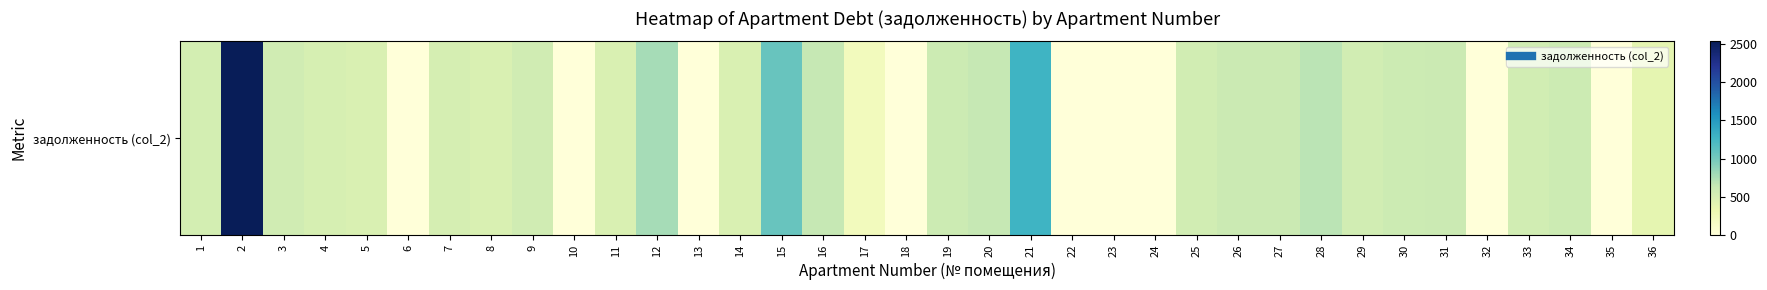

Reading left to right, what are all the values shown in this chart?

1=532.2	2=2533.3	3=556.7	4=512.5	5=475.6	6=0.0	7=515.0	8=478.1	9=558.0	10=0.0	11=476.9	12=775.0	13=0.0	14=476.9	15=1061.3	16=639.0	17=226.7	18=1.9	19=593.6	20=636.6	21=1283.5	22=0.0	23=0.0	24=3.4	25=548.1	26=594.8	27=594.8	28=691.0	29=548.1	30=593.6	31=596.1	32=0.0	33=551.7	34=592.4	35=0.0	36=381.0